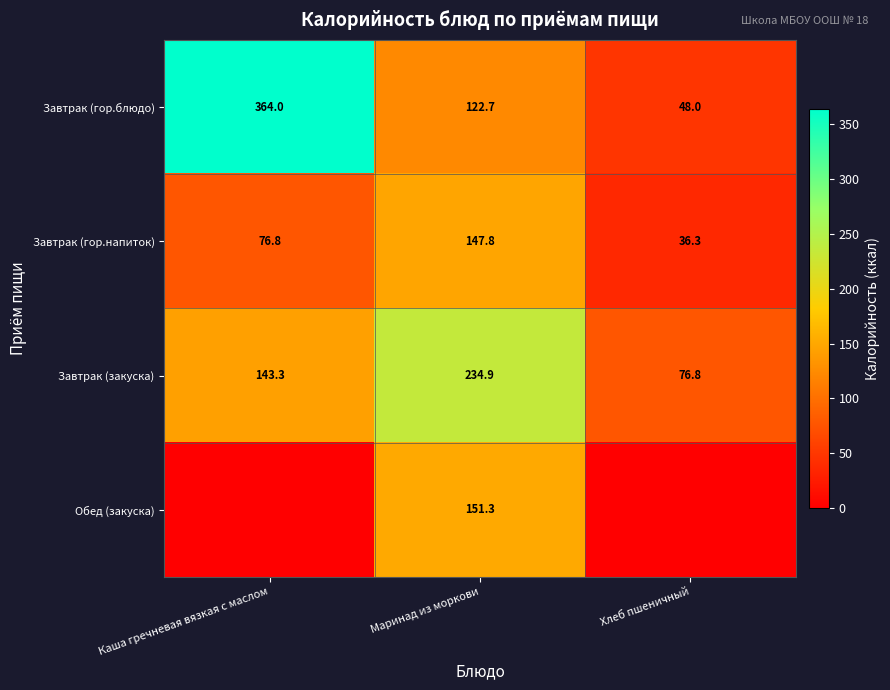

Which category has the highest value in the Завтрак (закуска) series?

Маринад из моркови